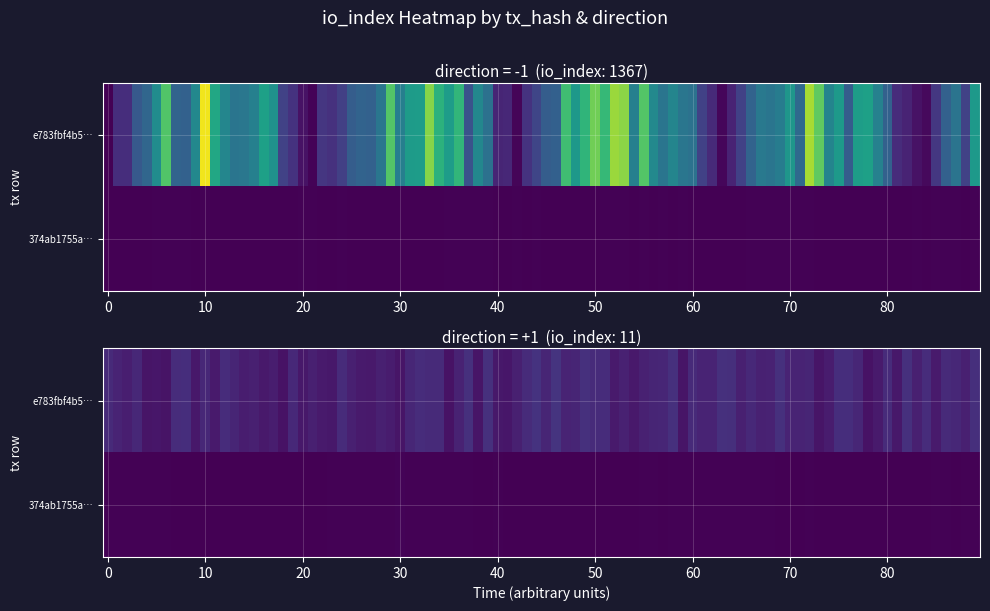

True or false: 374ab1755a70ba4f049d4182f5d9b5cc3e23ea1 has a value of 1 at direction.

True